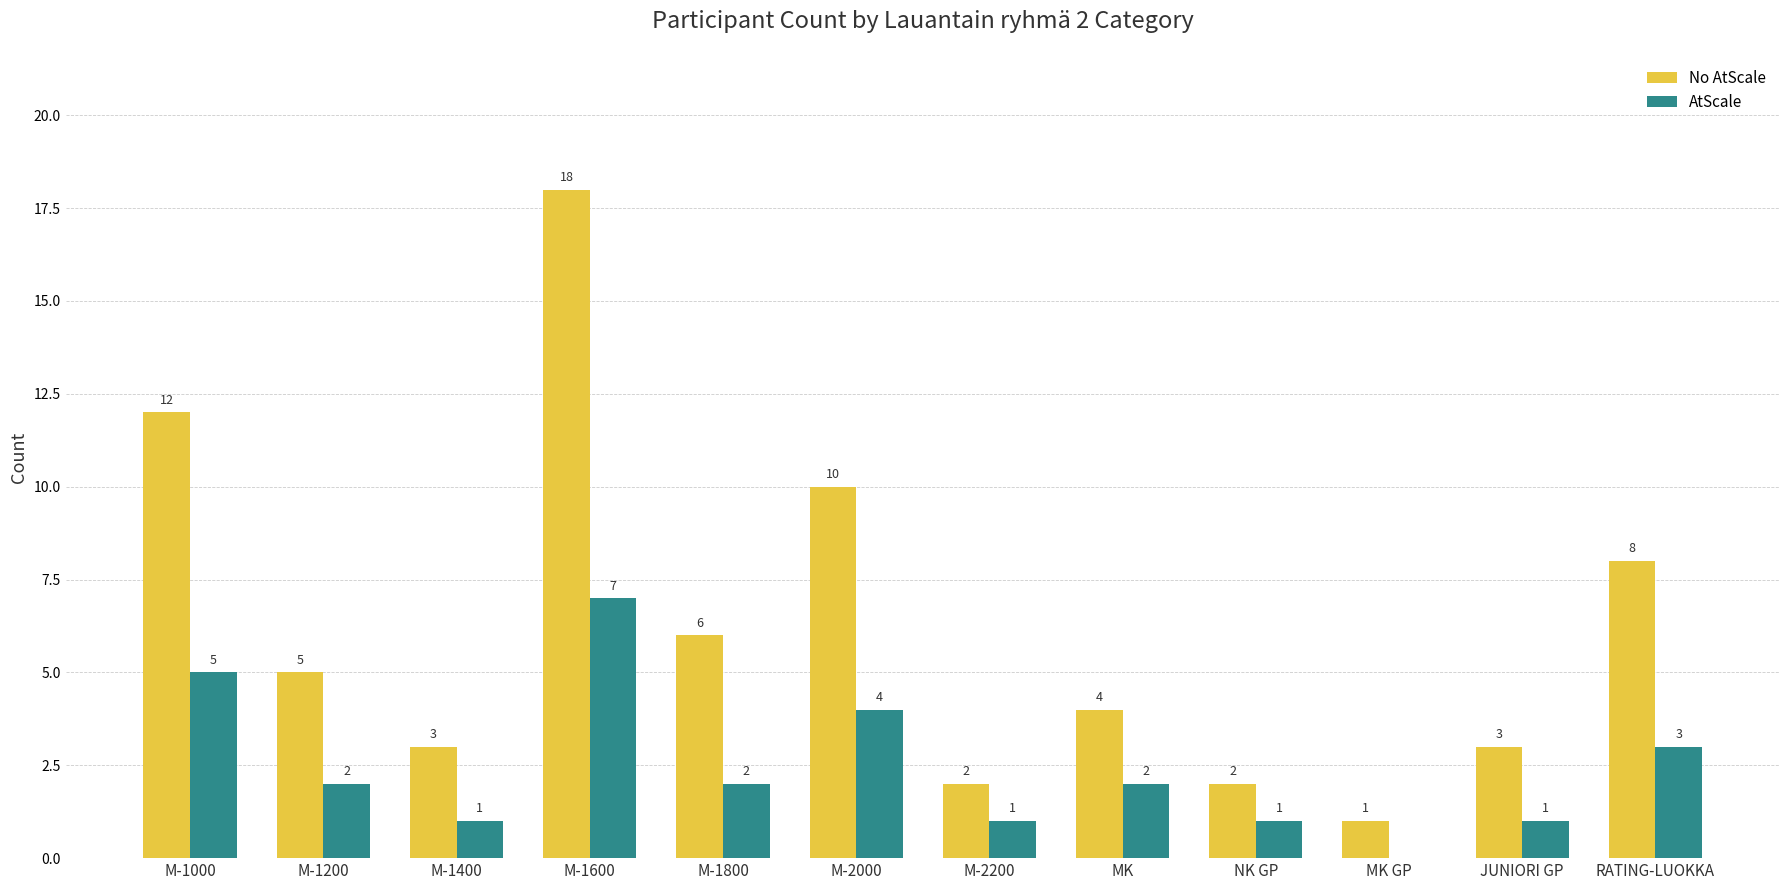

Is the value of AtScale at M-1000 greater than the value of No AtScale at RATING-LUOKKA?

No